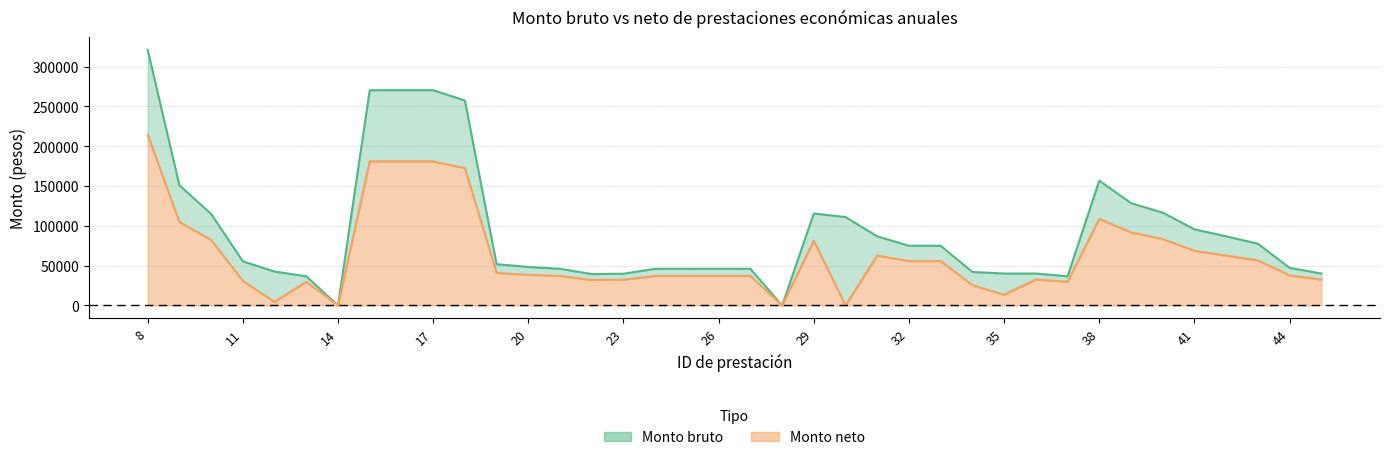

True or false: Monto neto has a value of 23729.8 at 29.

False